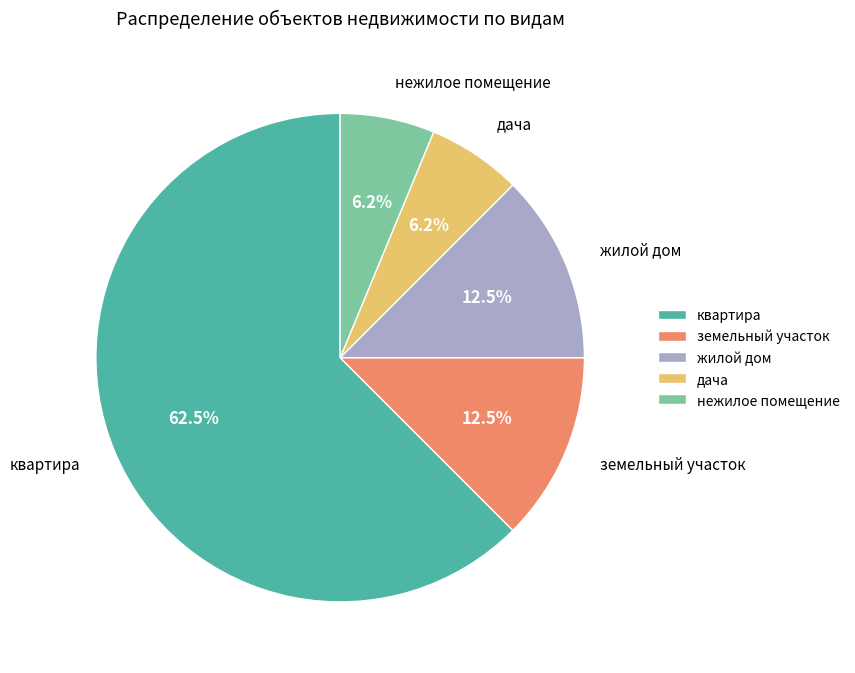

Which has a higher value, жилой дом or нежилое помещение?

жилой дом